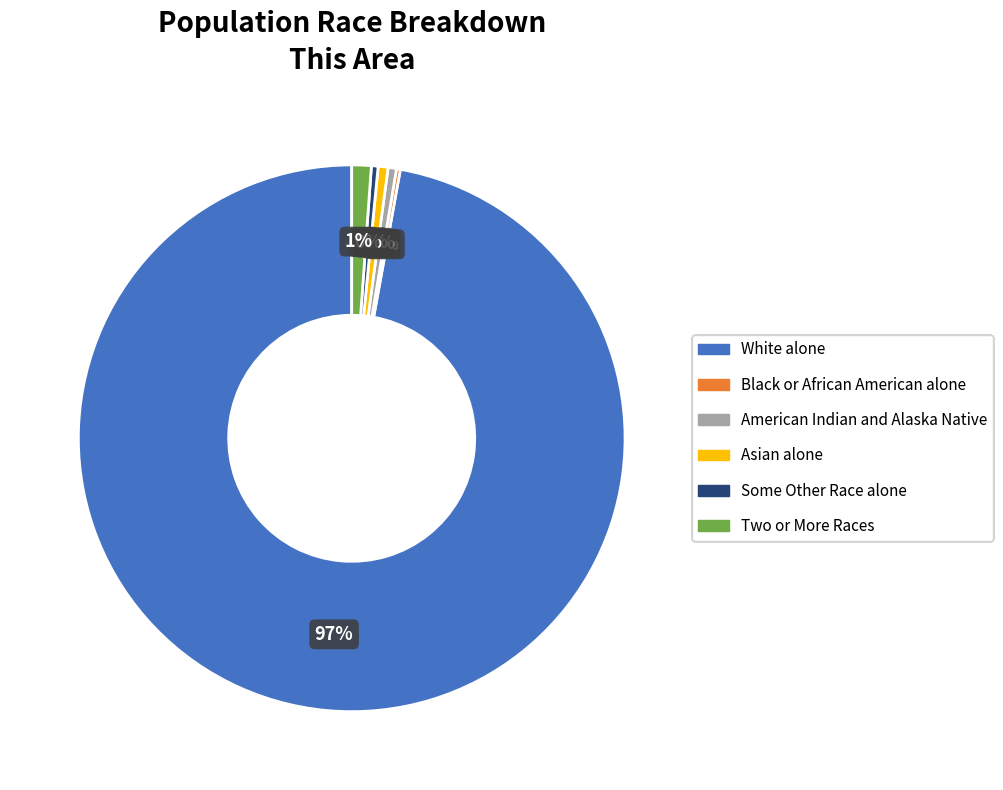

Which category accounts for the majority?

White alone